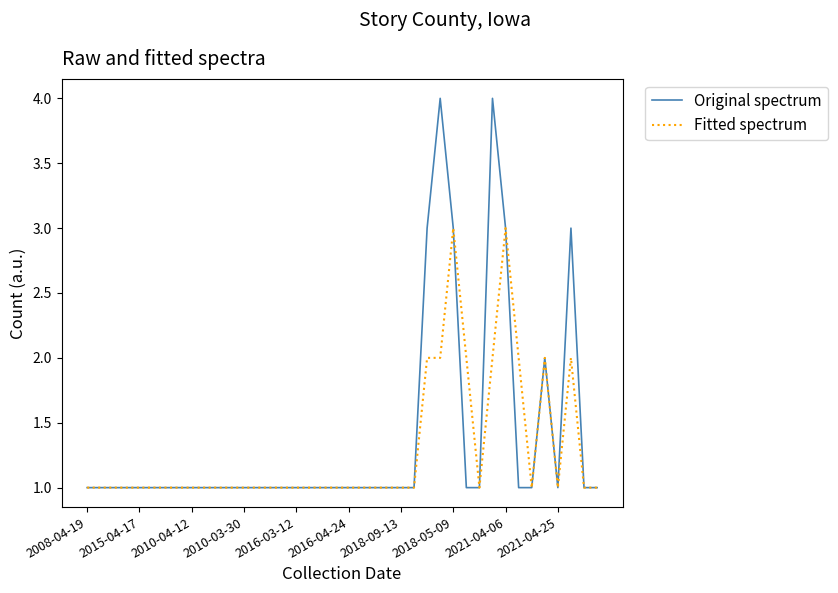

Which series has the largest range (max minus min)?

Original spectrum